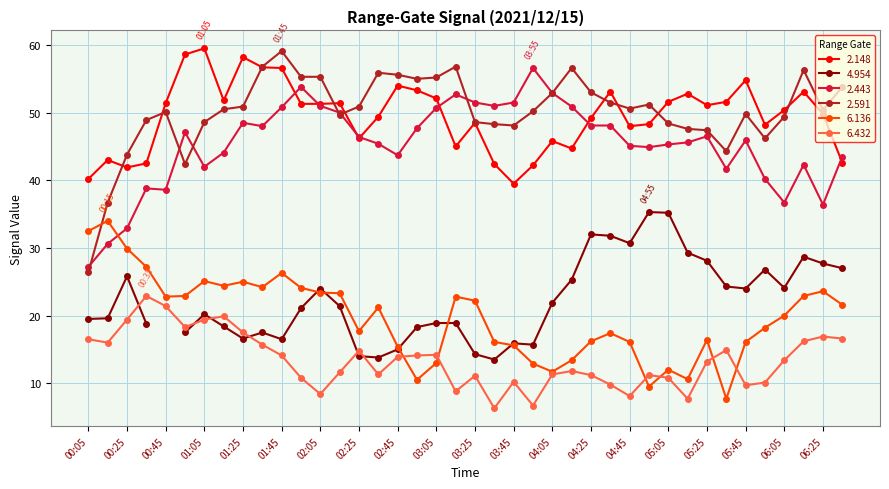

True or false: 6.432 and 2.443 cross at least once.

False